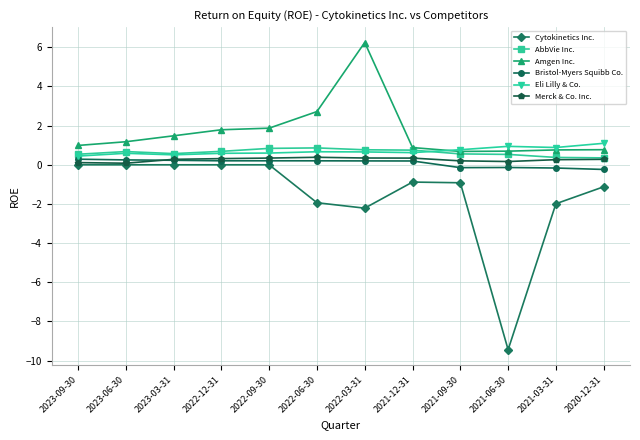

True or false: Bristol-Myers Squibb Co. and Cytokinetics Inc. cross at least once.

False